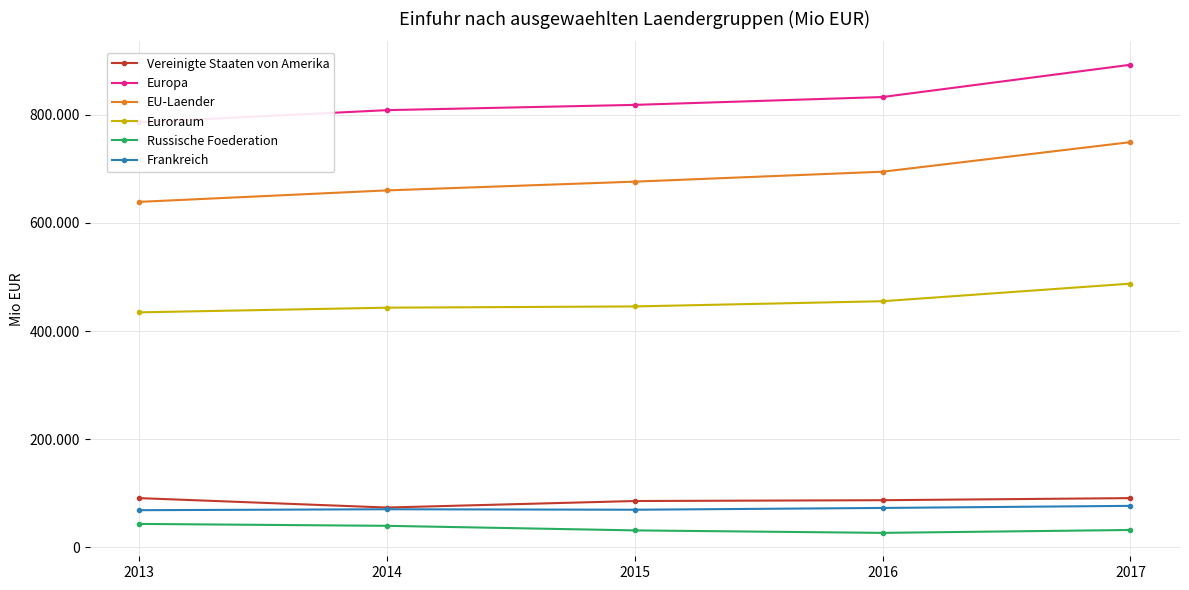

What is the total value across all series at 2017?

2329100